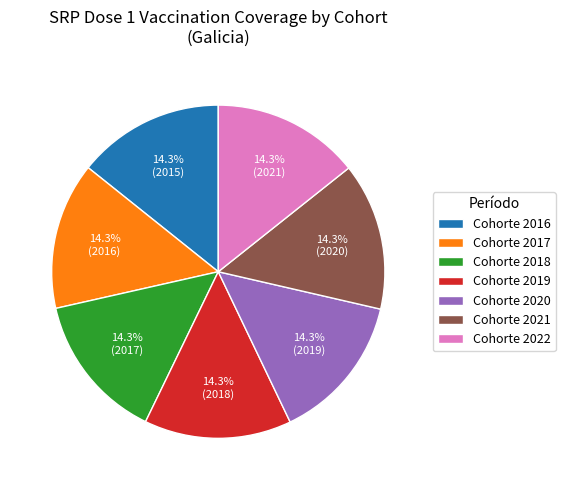

Do Cohorte 2017 and Cohorte 2019 together represent more than half of the pie?

No